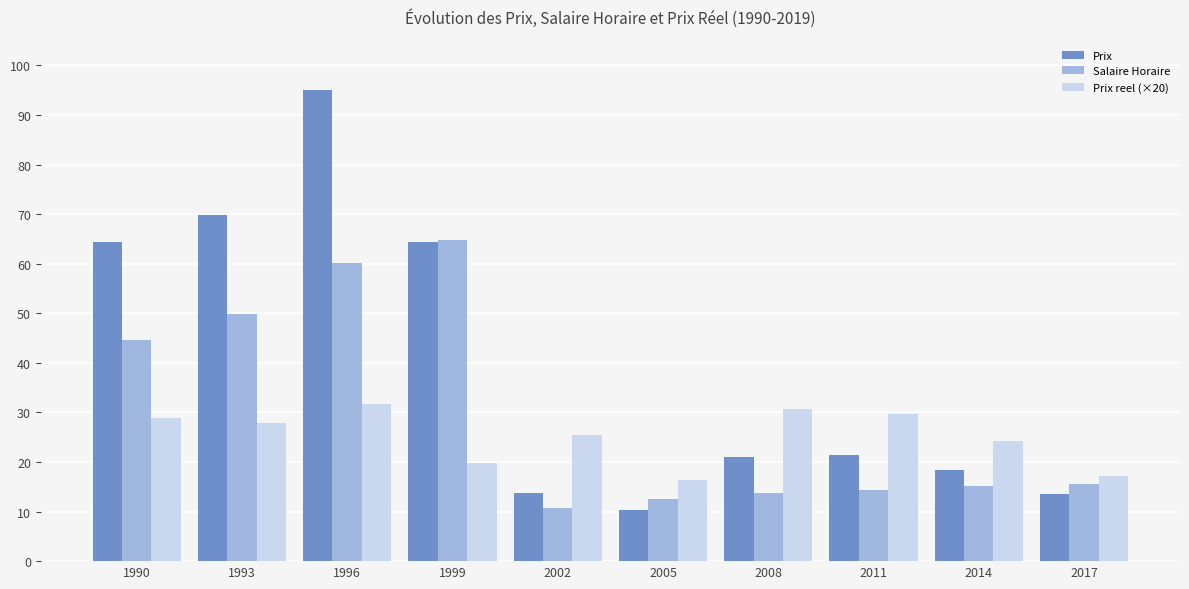

Which series has the widest spread of values?

Prix